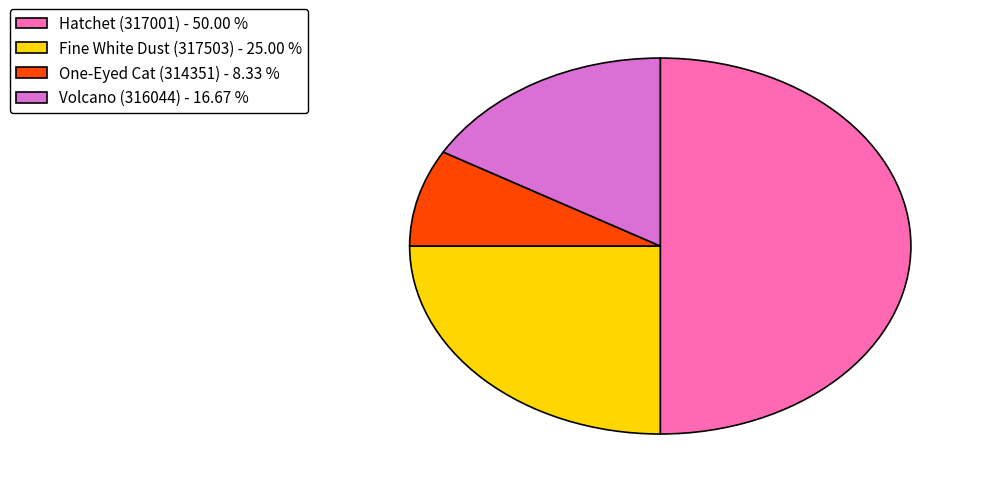

Rank the categories by value from lowest to highest.

One-Eyed Cat (314351), Volcano (316044), Fine White Dust (317503), Hatchet (317001)